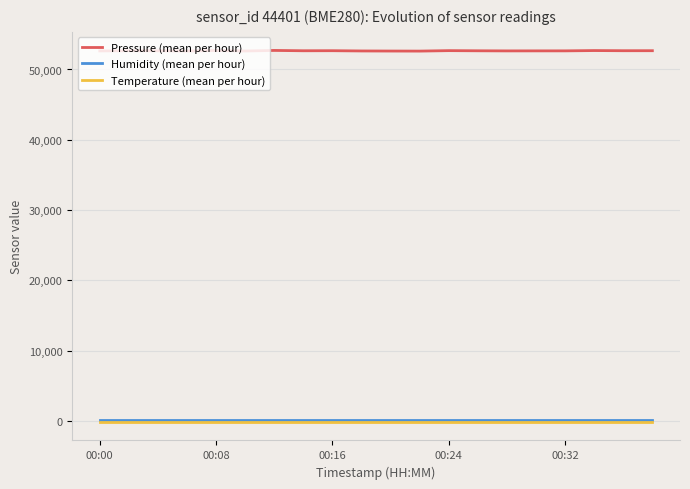

What is the sum of all Pressure (mean per hour) values?

1053175.1